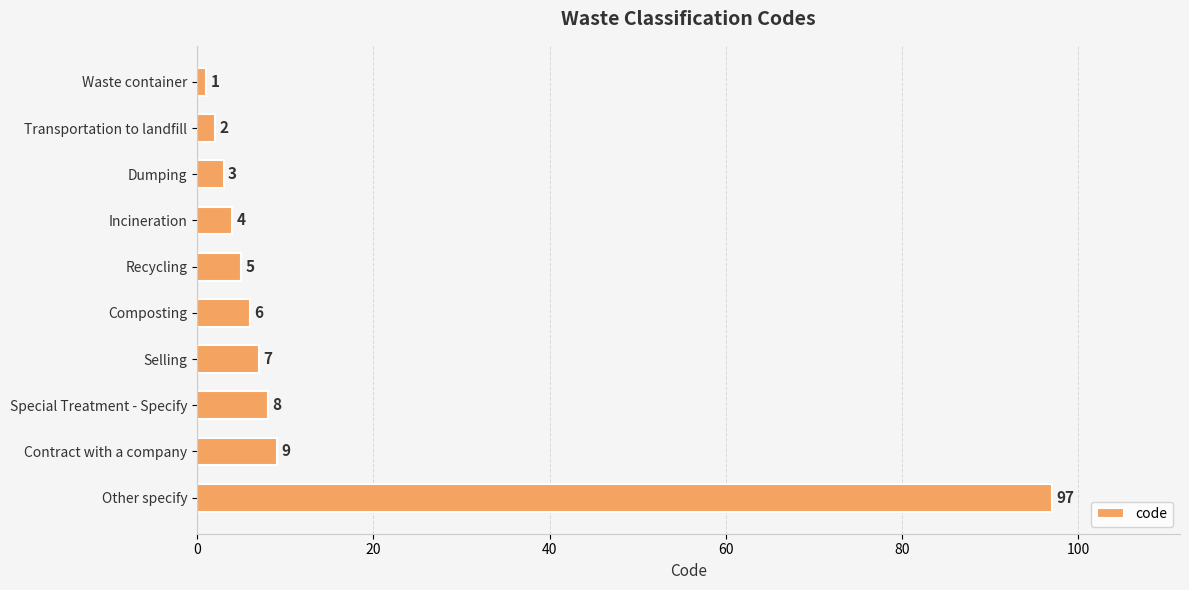

What is the maximum value shown in the chart?

97